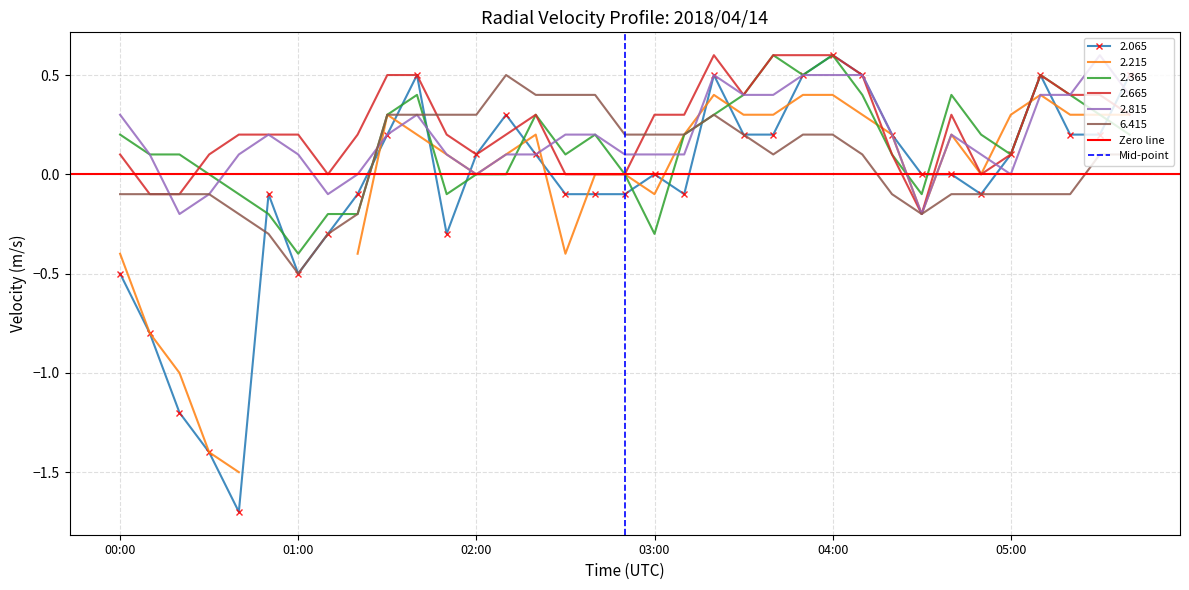

Which category has the highest value in the 2.065 series?

04:00